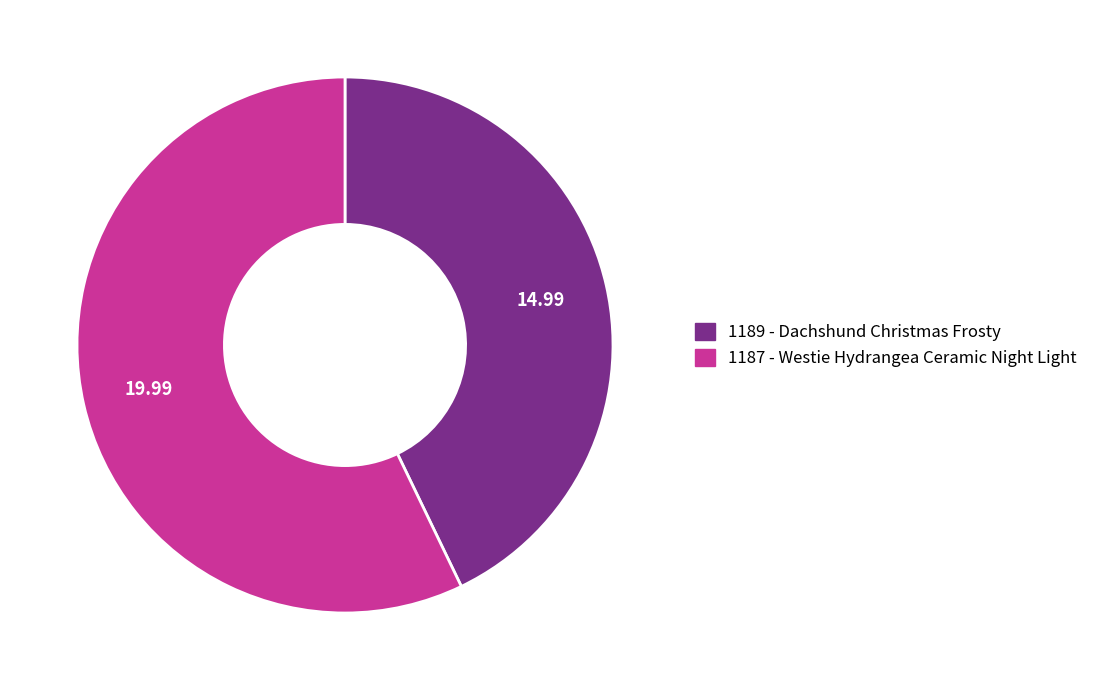

Is there any slice that represents more than half of the pie?

Yes